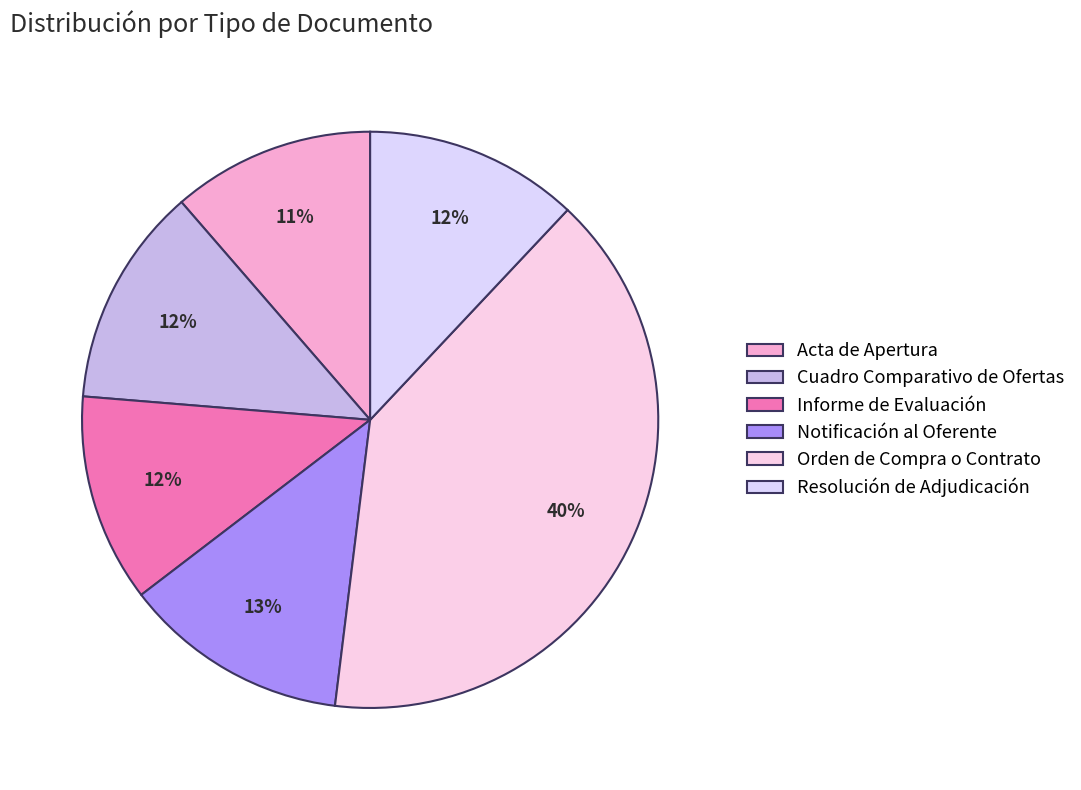

Approximately how many times larger is the value at Resolución de Adjudicación compared to Cuadro Comparativo de Ofertas?

1.0